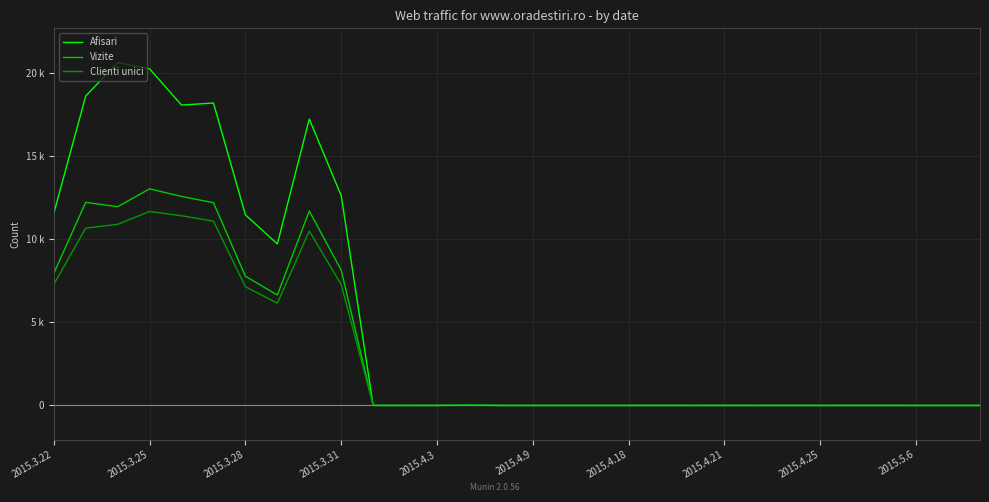

True or false: Vizite and Clienti unici intersect in this chart.

False